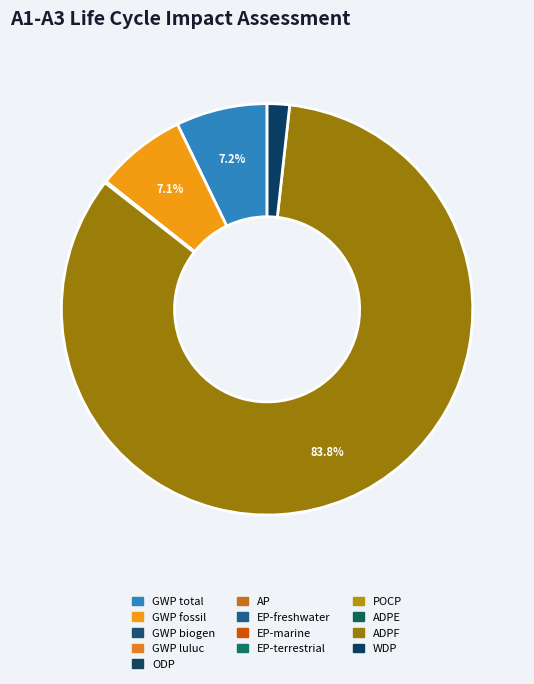

Does WDP represent more than half of the total?

No